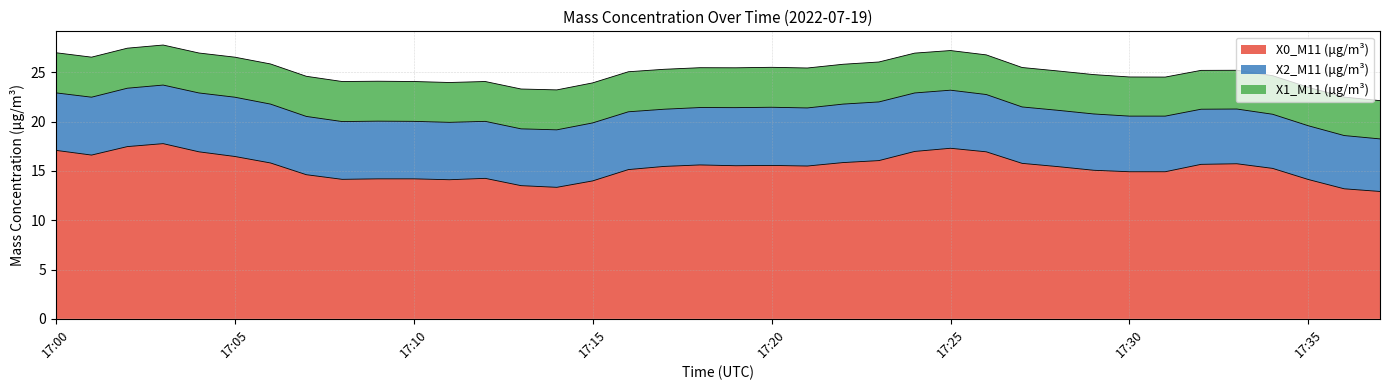

Rank the series at 17:03 from highest to lowest value.

X0_M11 (μg/m³), X2_M11 (μg/m³), X1_M11 (μg/m³)